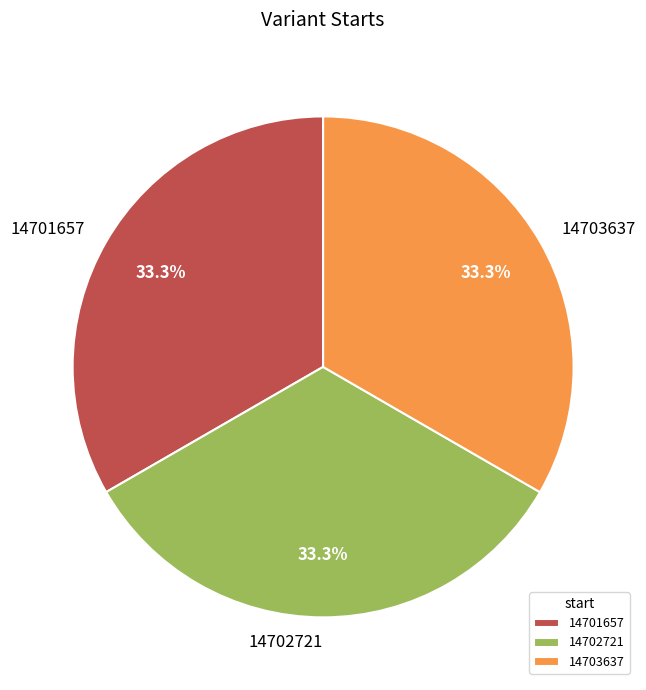

Is the sum of 14702721 and 14703637 greater than half?

Yes